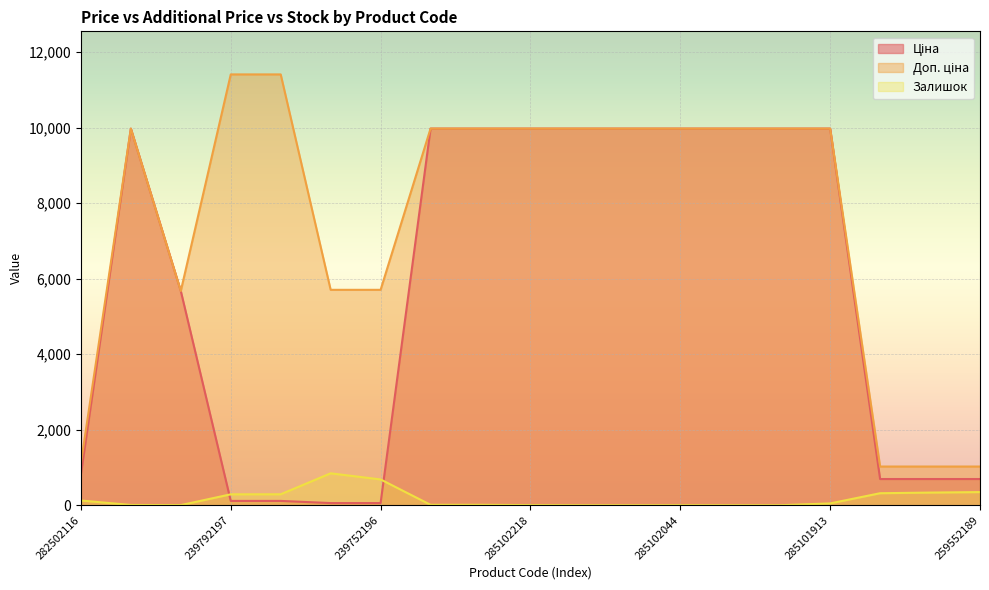

Is the value of Доп. ціна at 285102044 greater than the value of Ціна at 285102218?

No